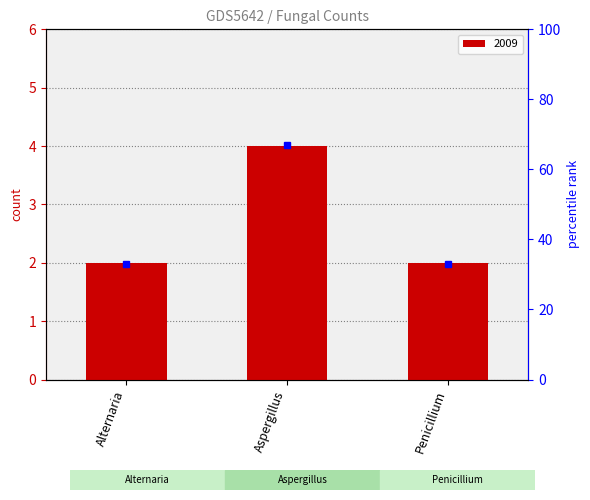

Is it true that the value at Alternaria is 2?

True